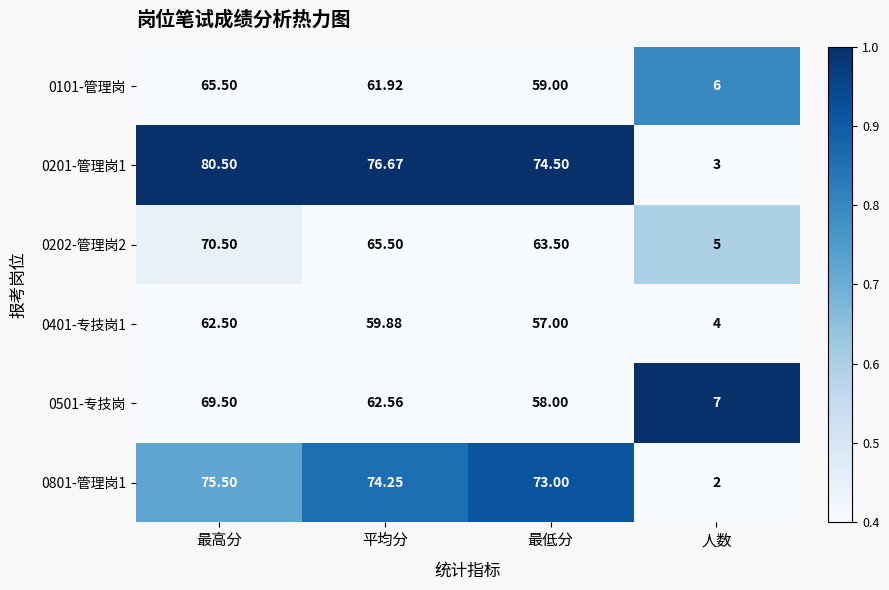

List the labels in order of 0501-专技岗 value, largest first.

最高分, 平均分, 最低分, 人数